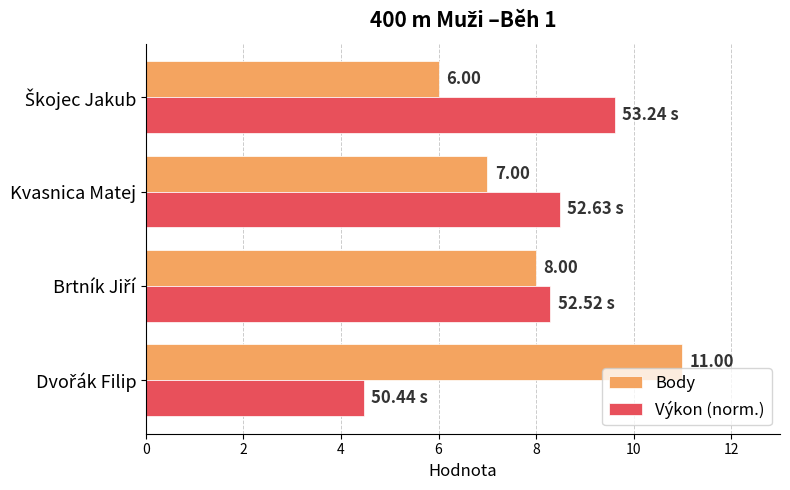

Rank the series by their average value, from lowest to highest.

Výkon (norm.), Body